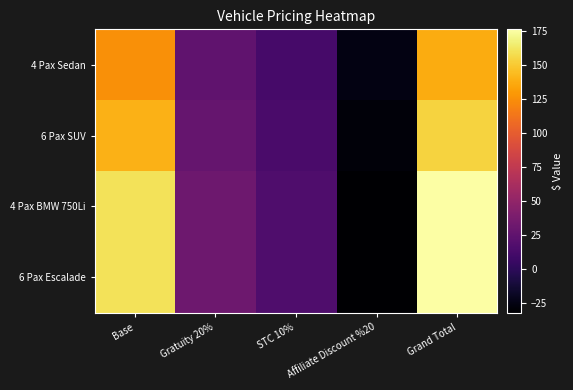

Rank the series by their maximum value, from highest to lowest.

4 Pax BMW 750Li, 6 Pax Escalade, 6 Pax SUV, 4 Pax Sedan